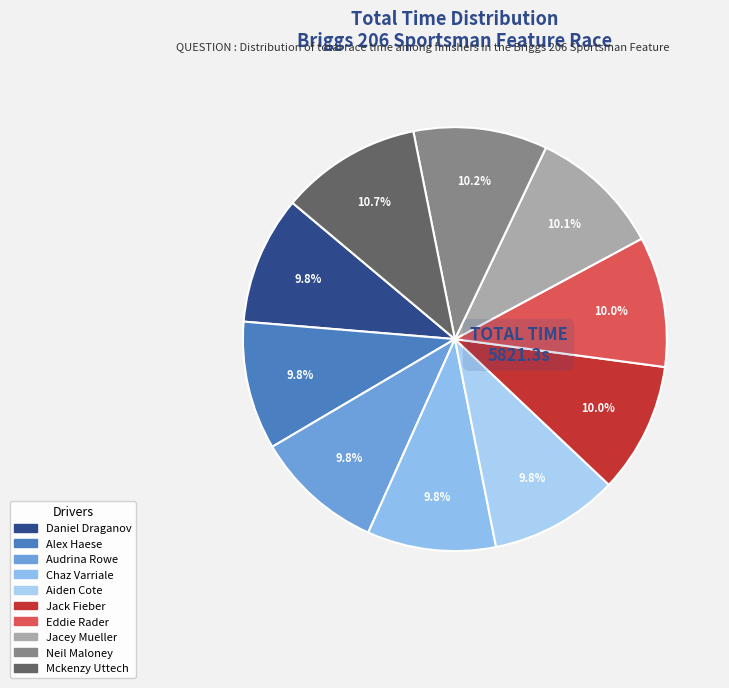

How many slices are in this pie chart?

10